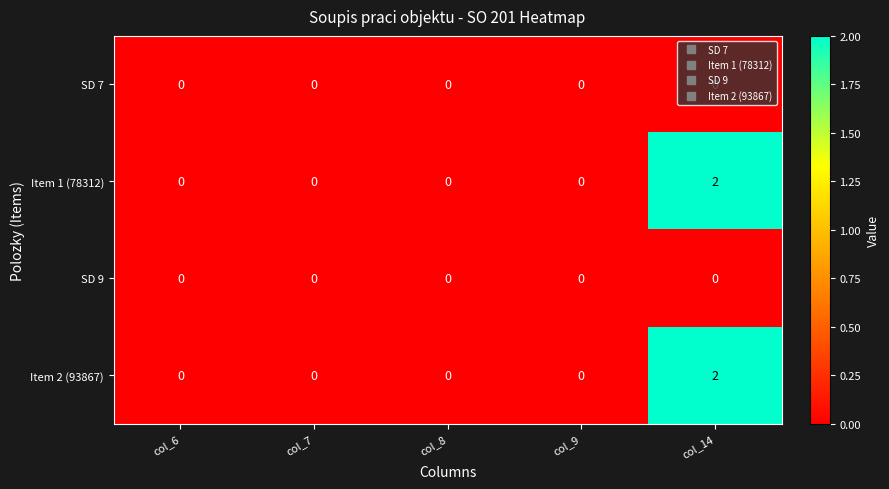

Which category has the highest value across all series?

col_14